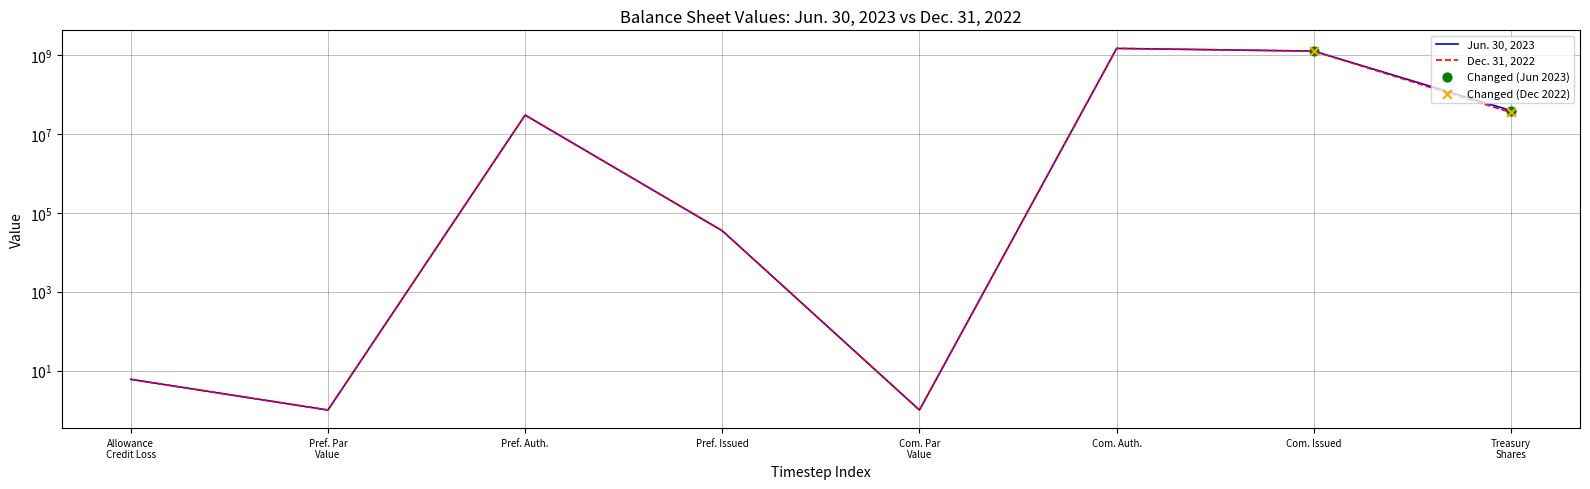

At how many categories does at least one series exceed 247463615?

2